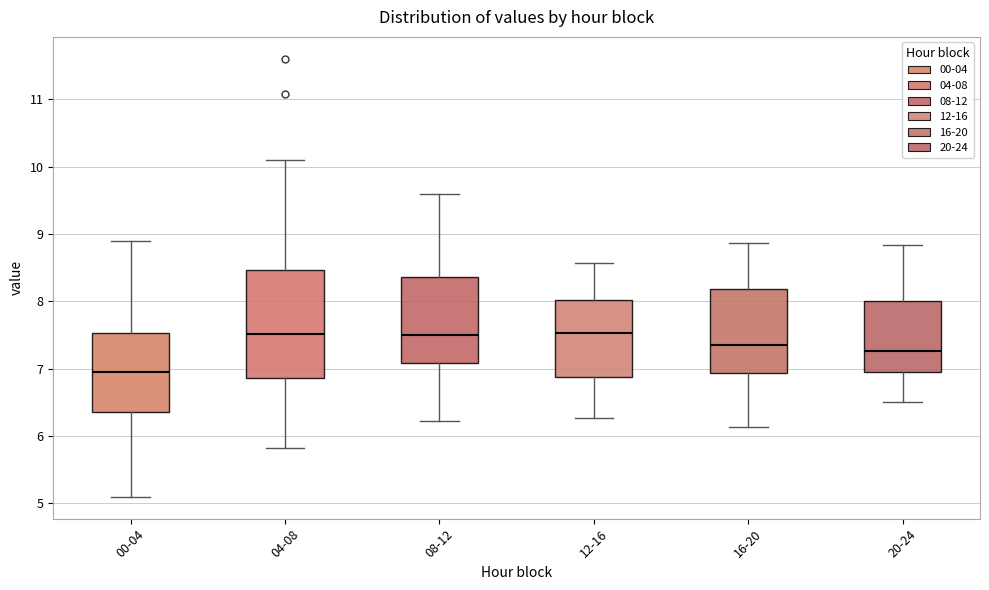

Where does the upper whisker of the box for 04-08 end on the y-axis? The values are not printed on the chart, so give them approximately, as read against the axis.

10.1